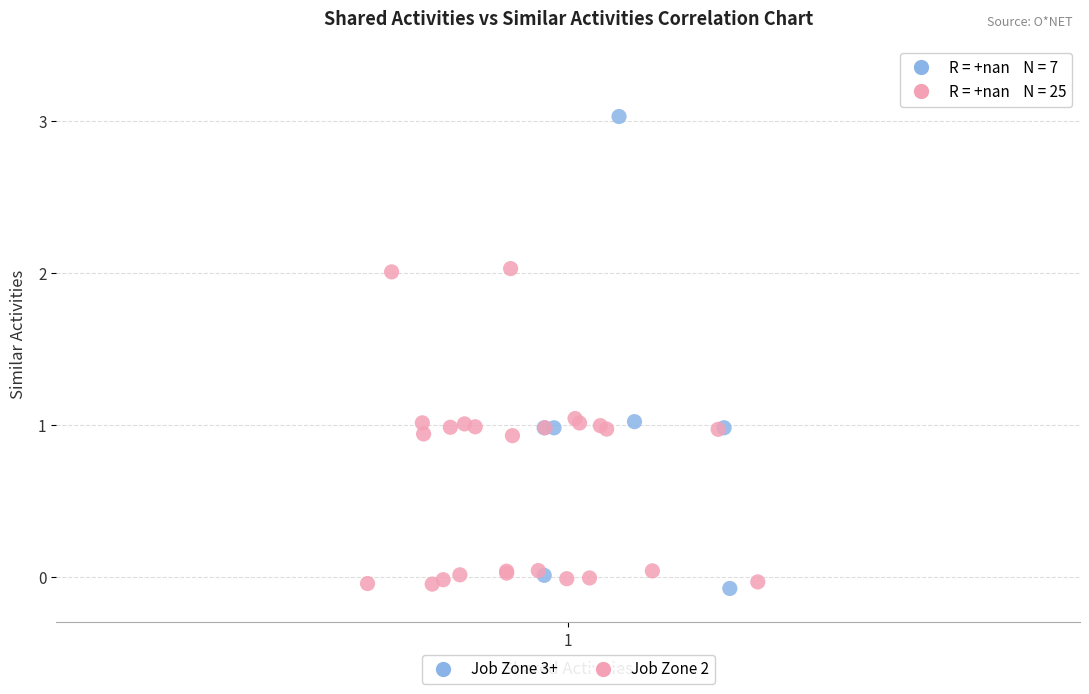

Which series contains the highest Y value?

Job Zone 3+